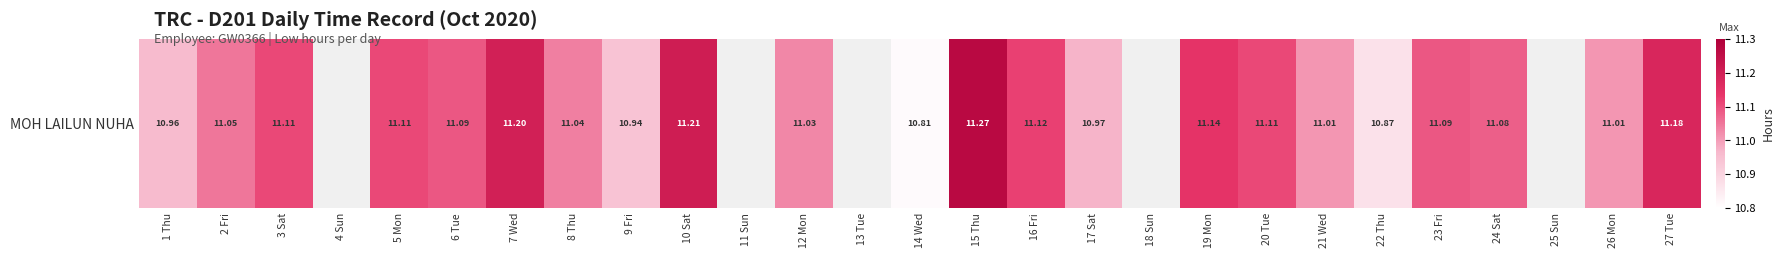

What is the change in value from 6 Tue to 8 Thu?

-0.1